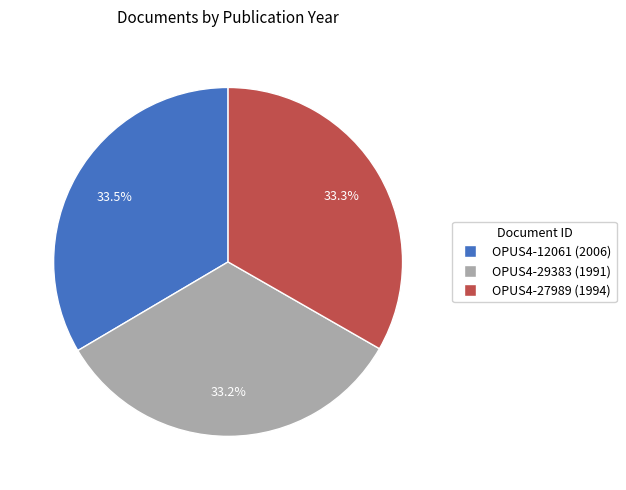

Count the number of slices in the pie.

3